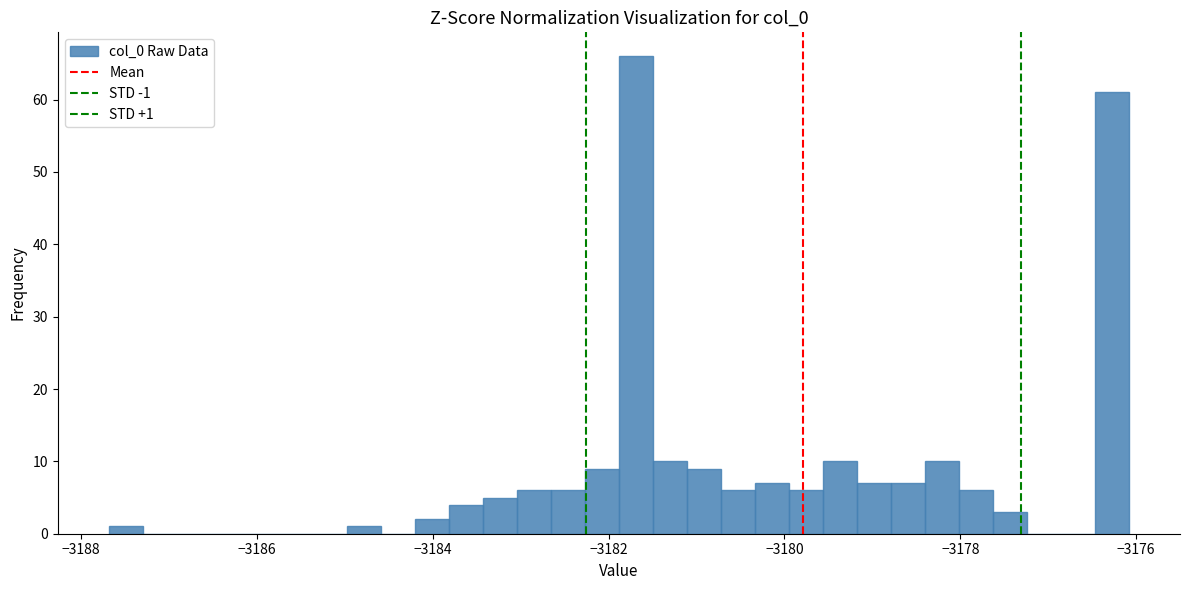

Around what value on the x-axis is the tallest bar? Give the approximate position of its centre, as read against the axis.

-3181.6